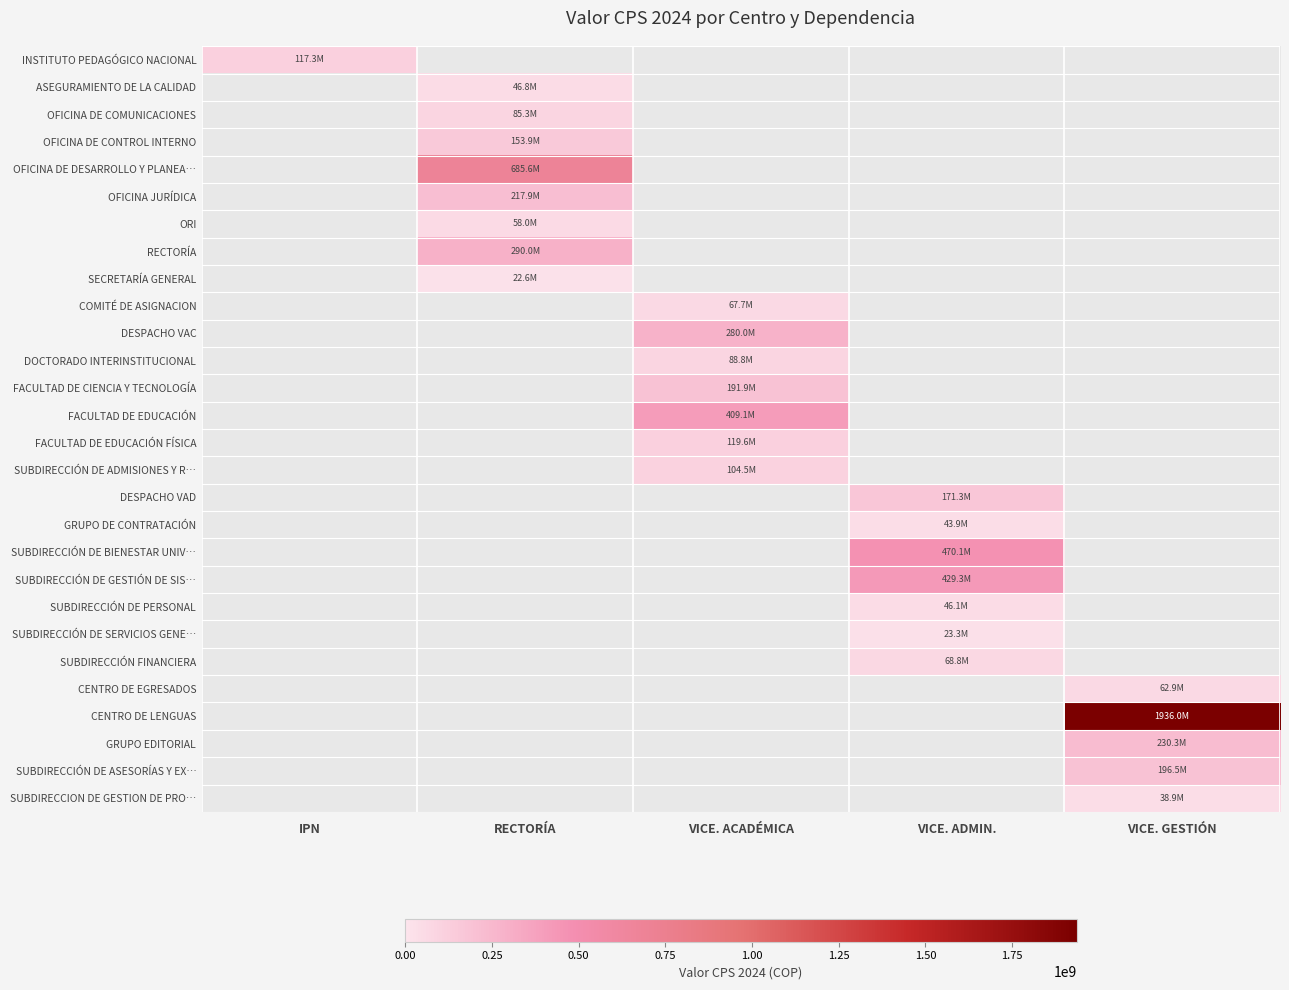

What is the smallest value displayed?

22610000.0